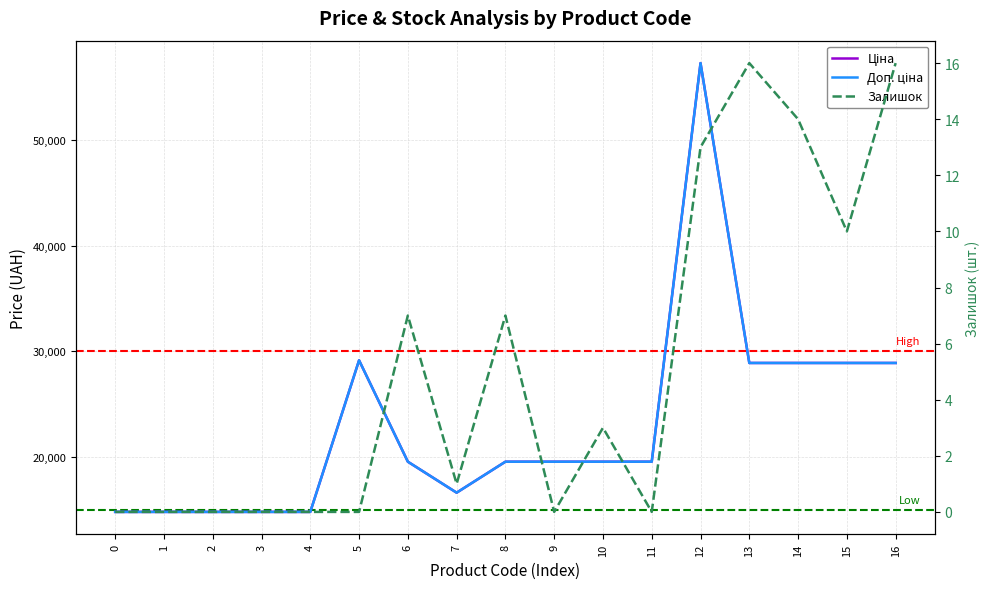

How many series are shown in this chart?

3